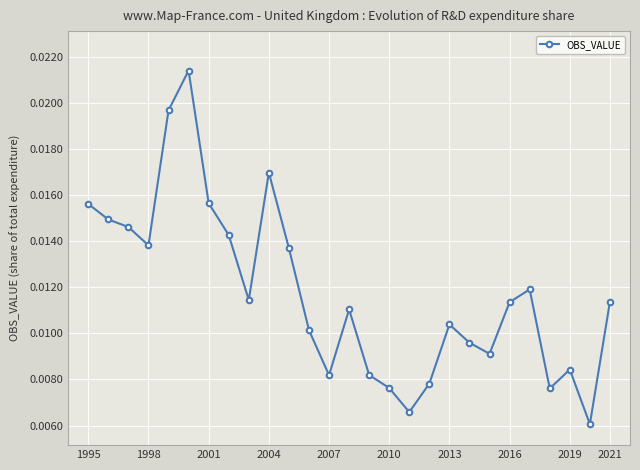

How many lines are shown in the chart?

1